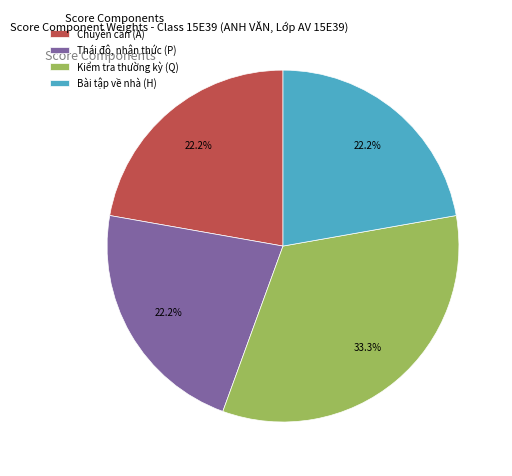

Between Kiểm tra thường kỳ (Q) and Chuyên cần (A), which is larger?

Kiểm tra thường kỳ (Q)